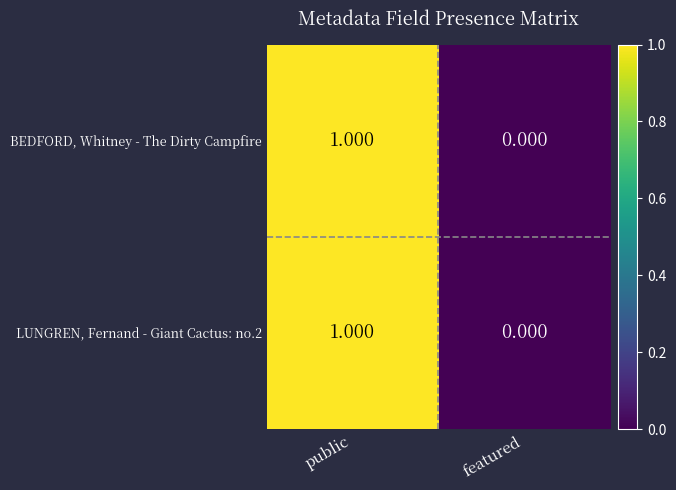

Rank the categories by BEDFORD, Whitney - The Dirty Campfire value from highest to lowest.

public, featured